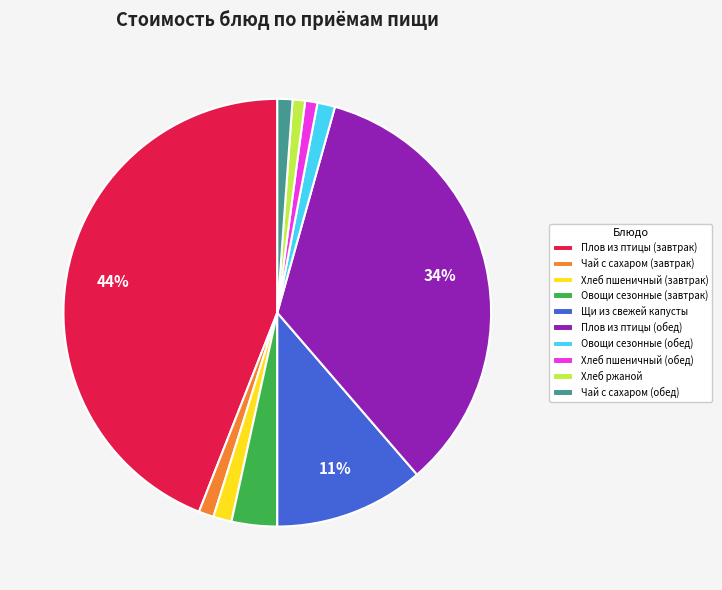

Count the number of slices in the pie.

10